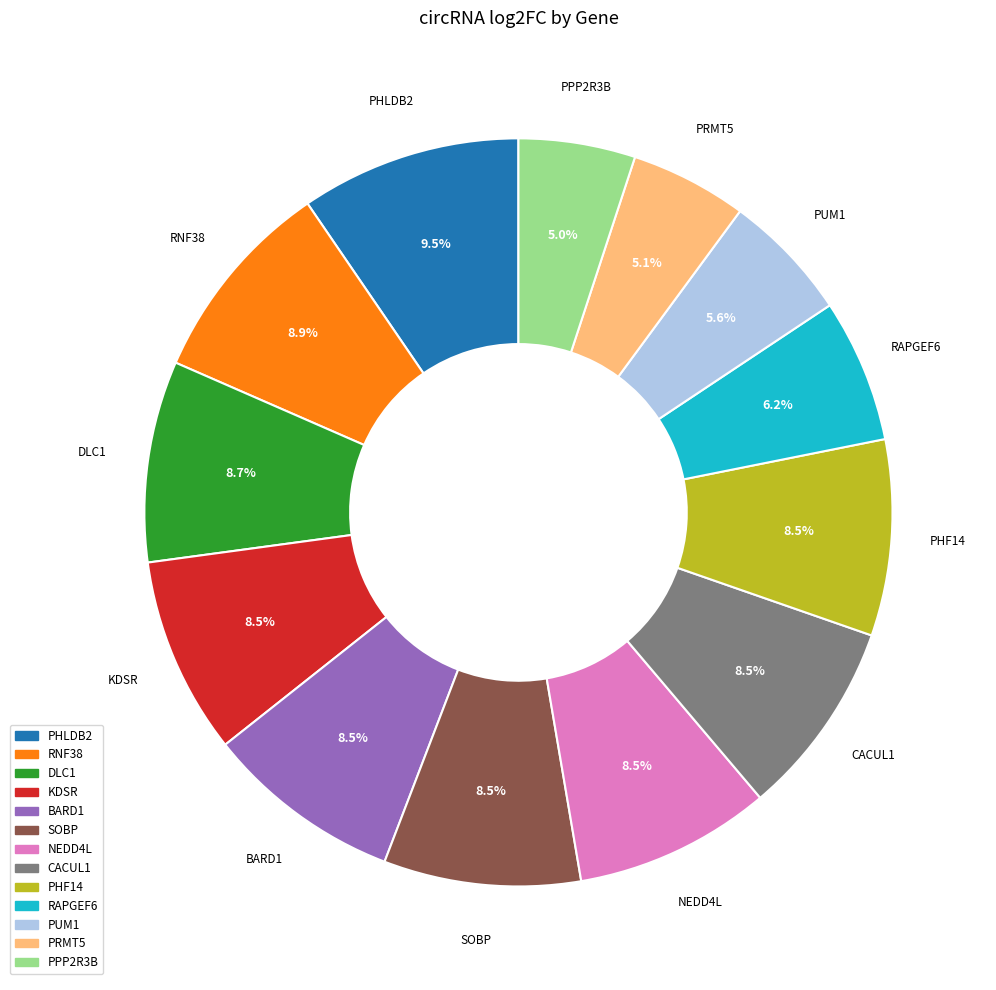

Is there a majority slice in this chart?

No